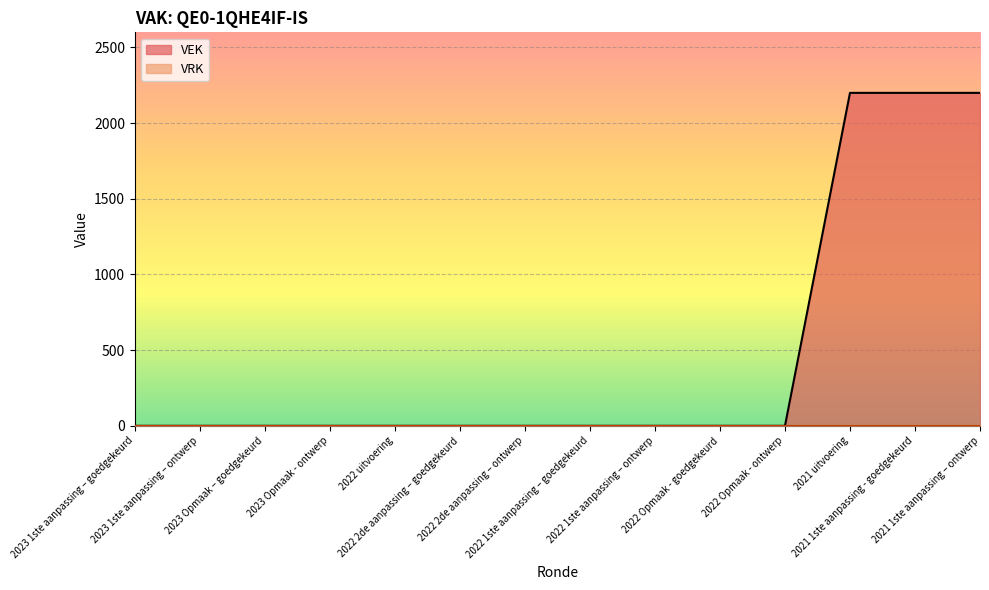

What is the value of the 13th point from the left?

2200